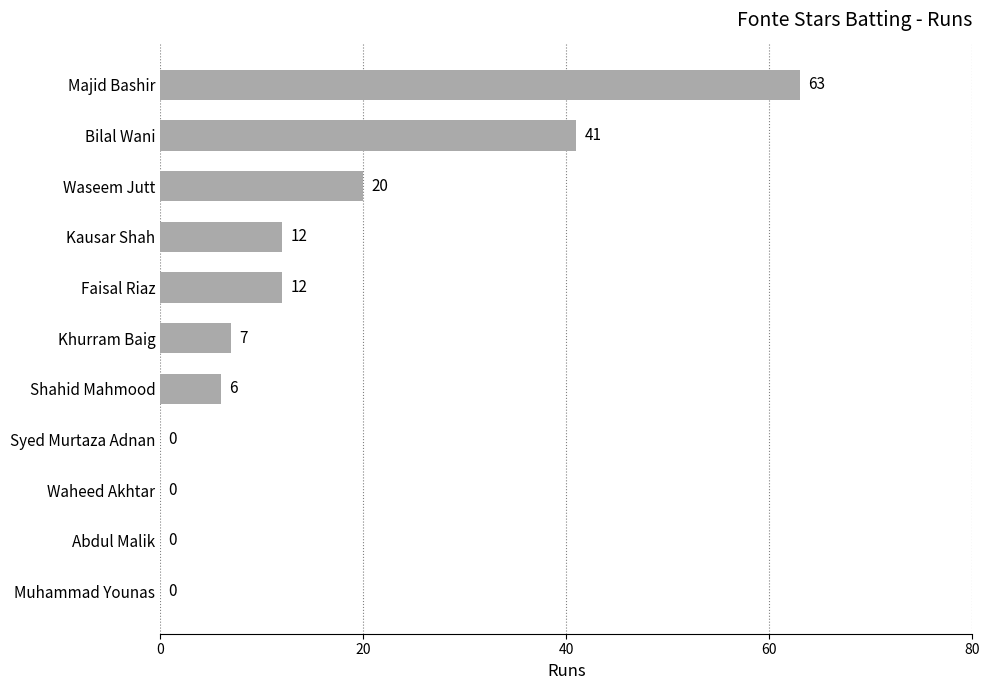

What is the sum of the values at Bilal Wani and Khurram Baig?

48